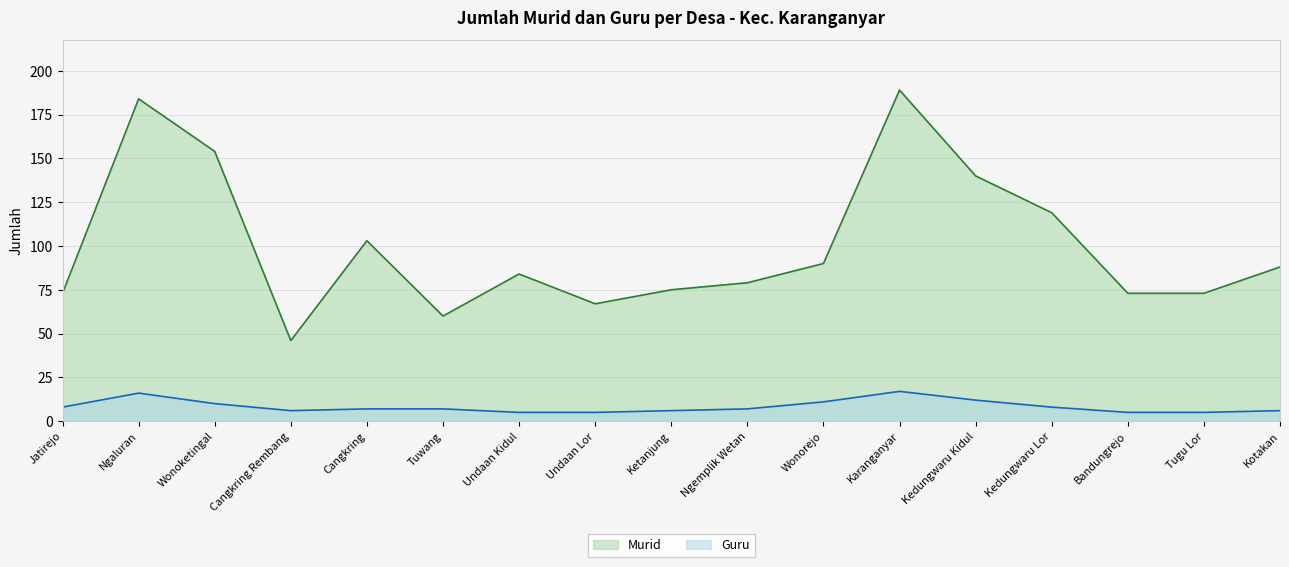

How many interior local peaks does the Guru series have?

2